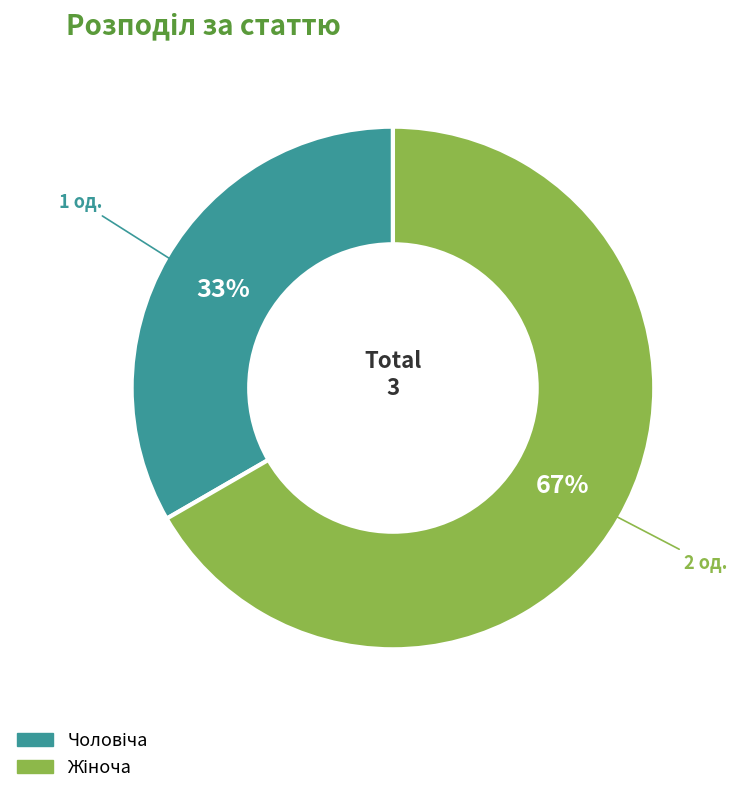

Is there a majority slice in this chart?

Yes